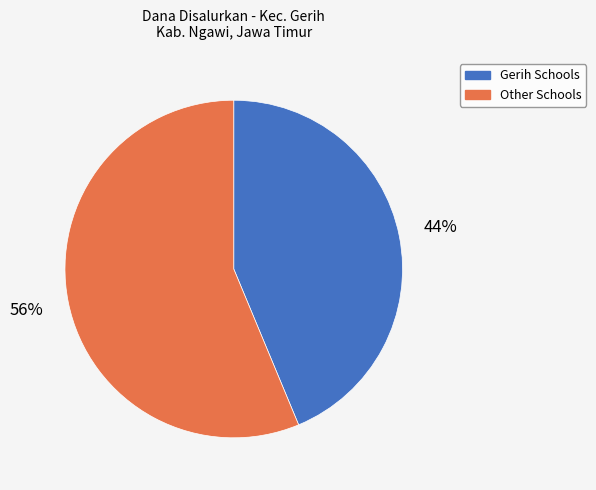

To the nearest percent, what is the average slice percentage?

50%